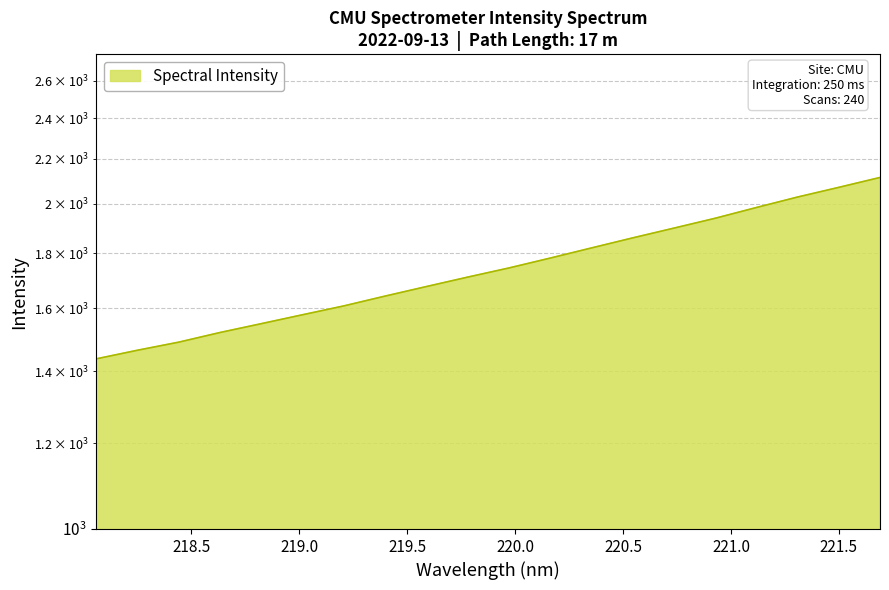

What is the smallest value displayed?

1437.0